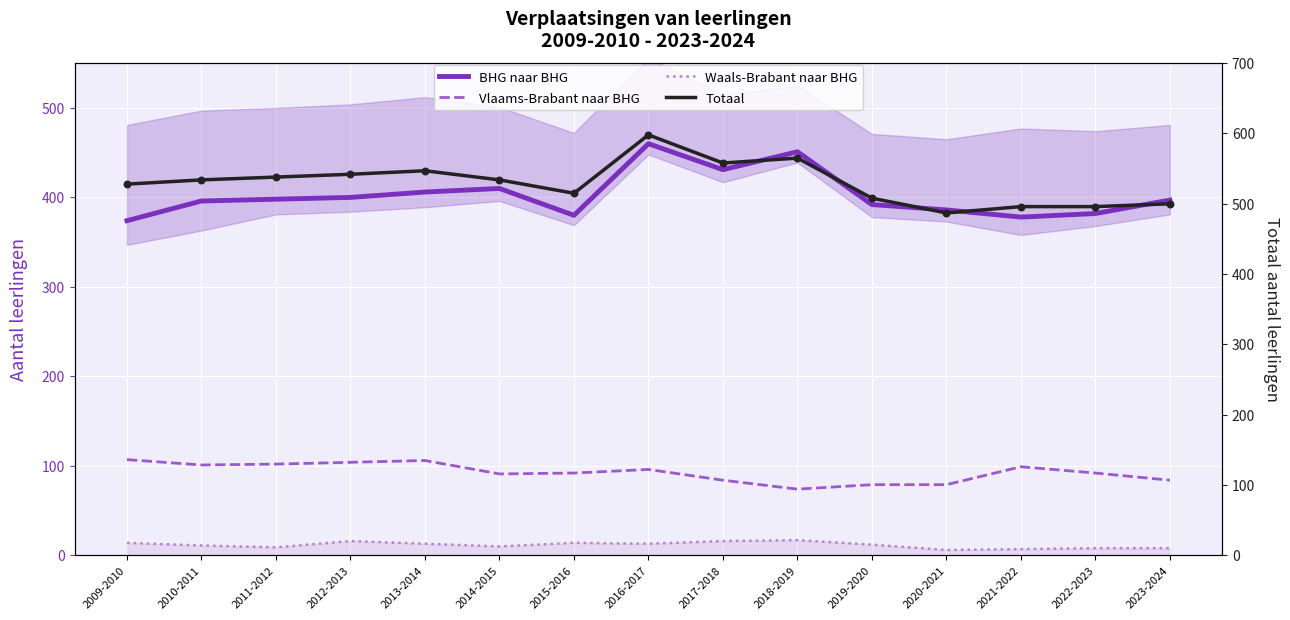

What are all the series names shown in the legend?

BHG naar BHG, Vlaams-Brabant naar BHG, Waals-Brabant naar BHG, Totaal